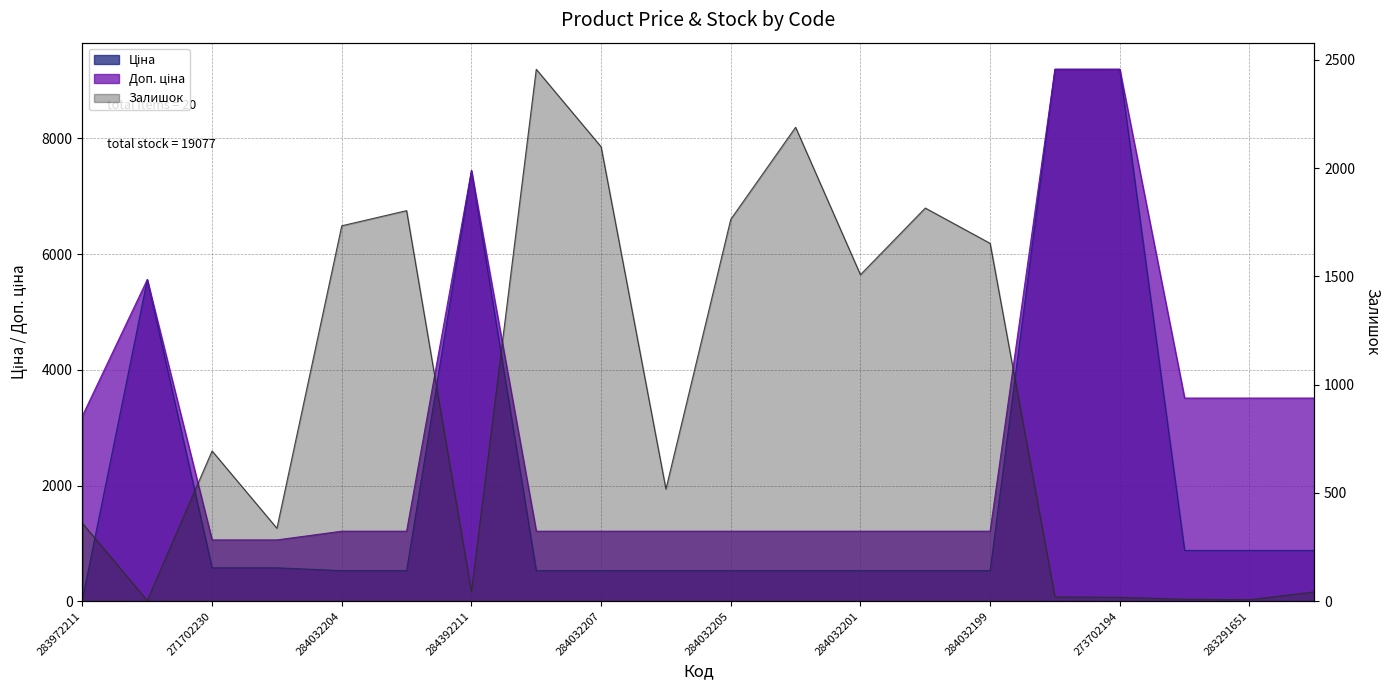

What is the spread (max minus min) of values at 283291651?

3504.9